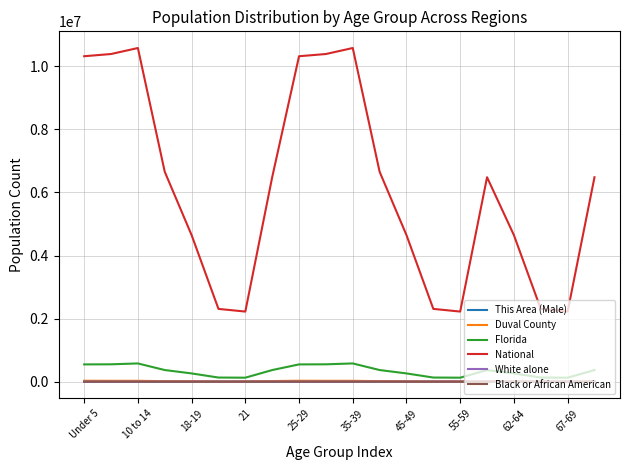

What is the sum of all This Area (Male) values?

16031